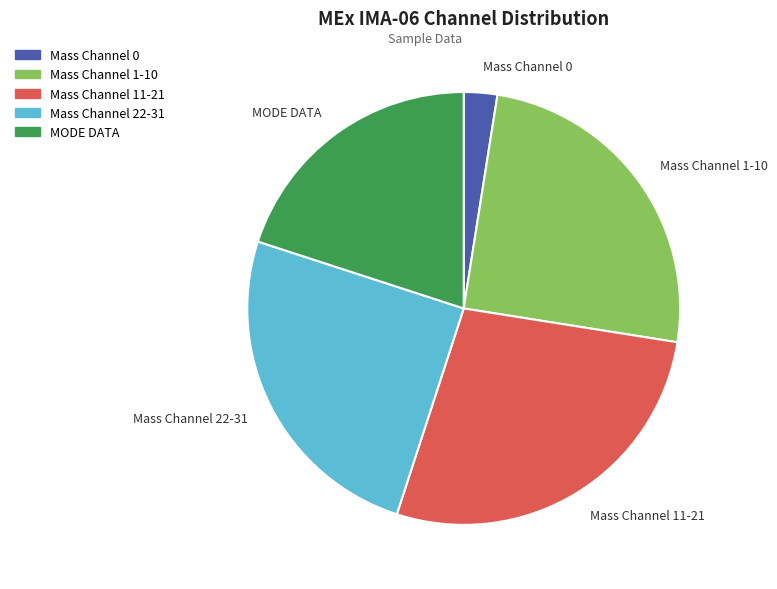

Which has a higher value, Mass Channel 0 or MODE DATA?

MODE DATA